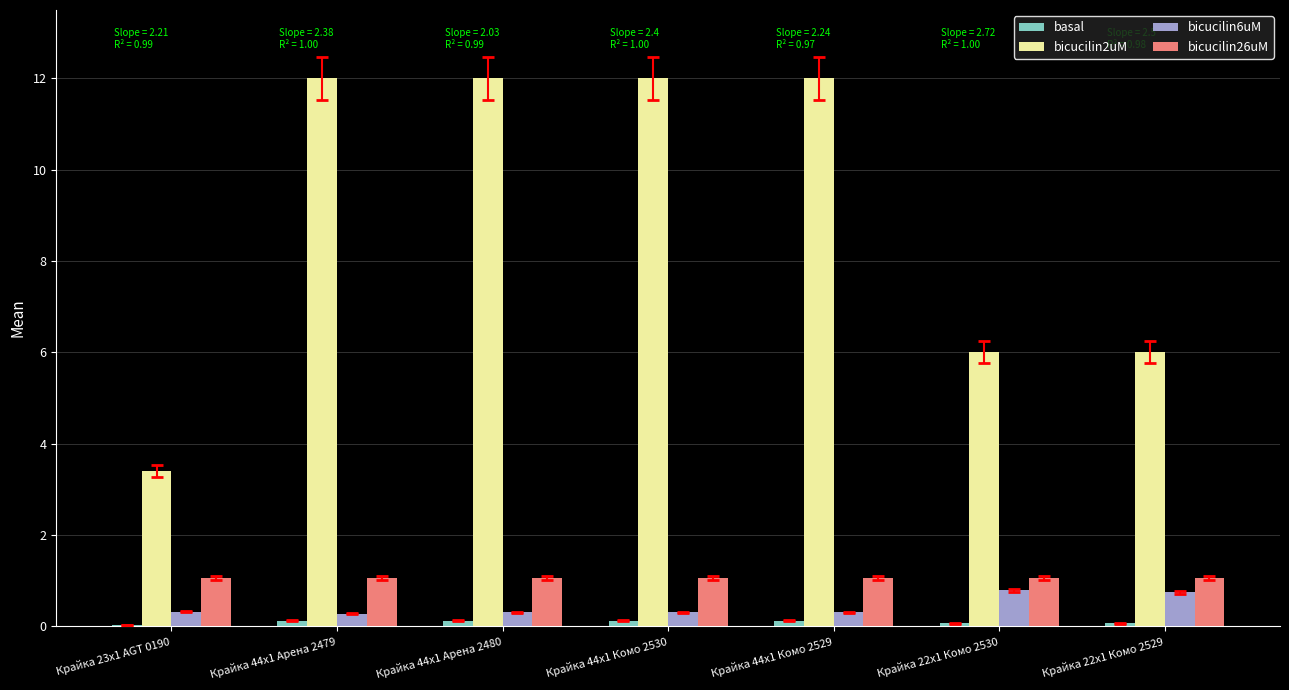

How many bicucilin2uM values are between 6 and 12?

6